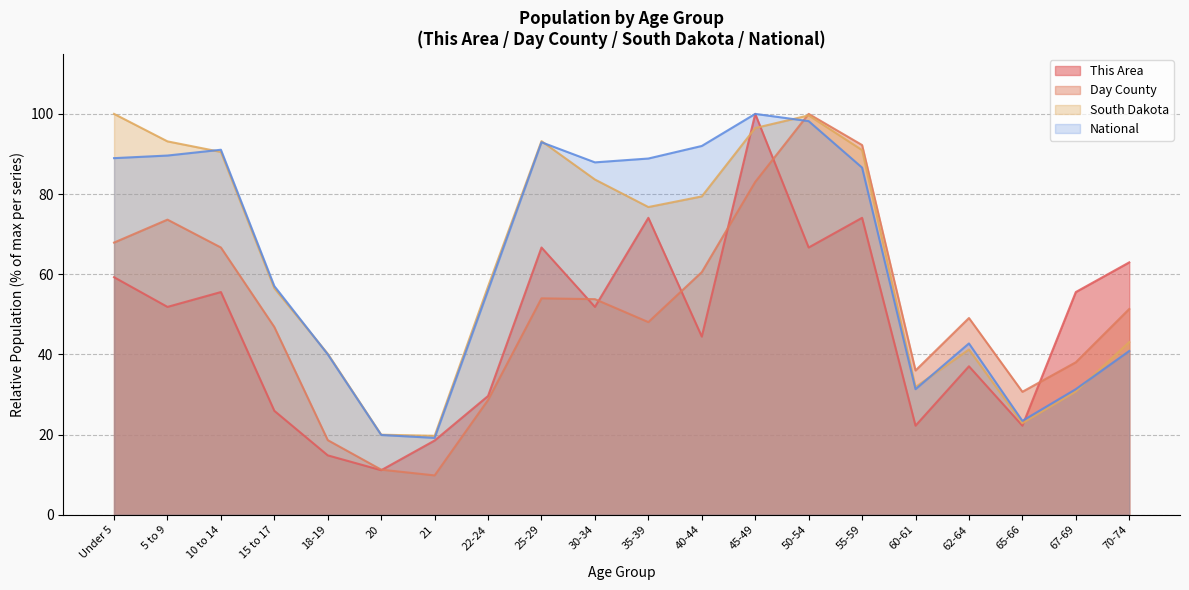

Between 15 to 17 and 45-49, which series saw the biggest shift?

This Area